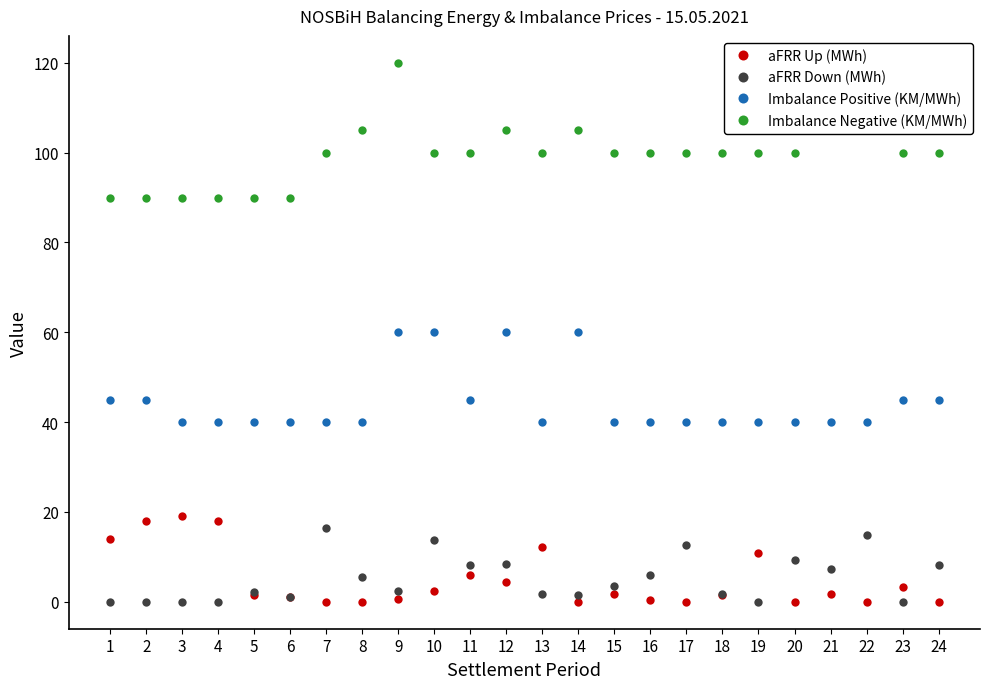

True or false: Imbalance Positive (KM/MWh) has a value of 97.6 at 9.

False